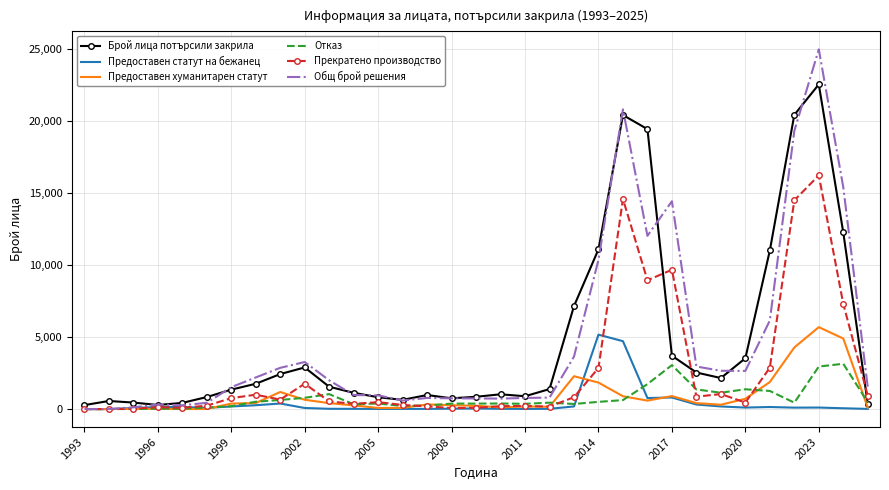

In Прекратено производство, how many points are higher than both neighbors (excluding endpoints)?

9